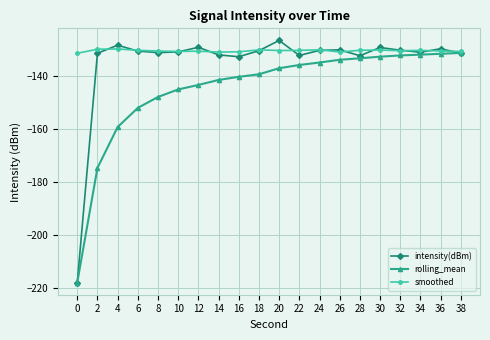

What is the difference between the smoothed values at 38 and 0?

0.7